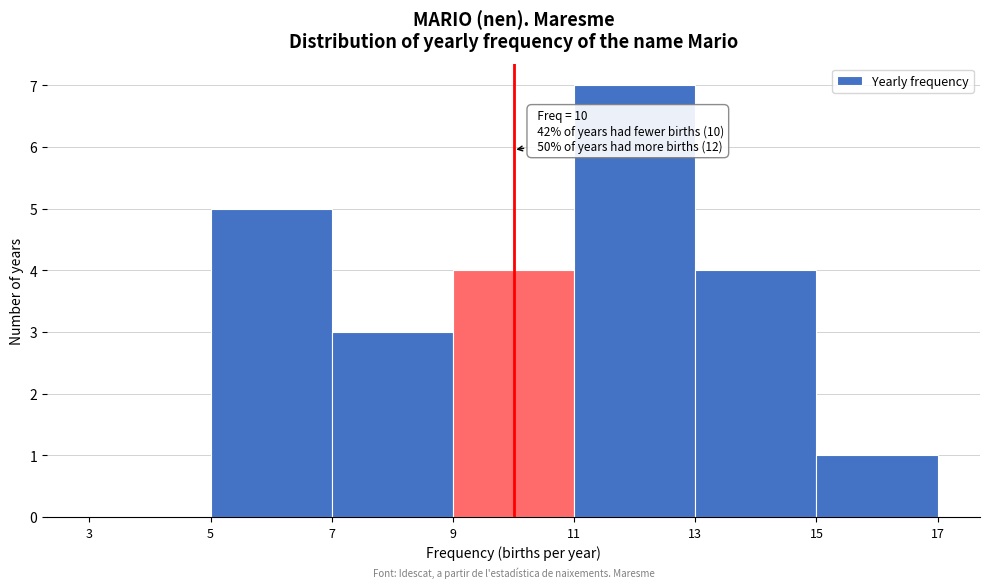

Over which range of the x-axis is the bar tallest?

11 to 13